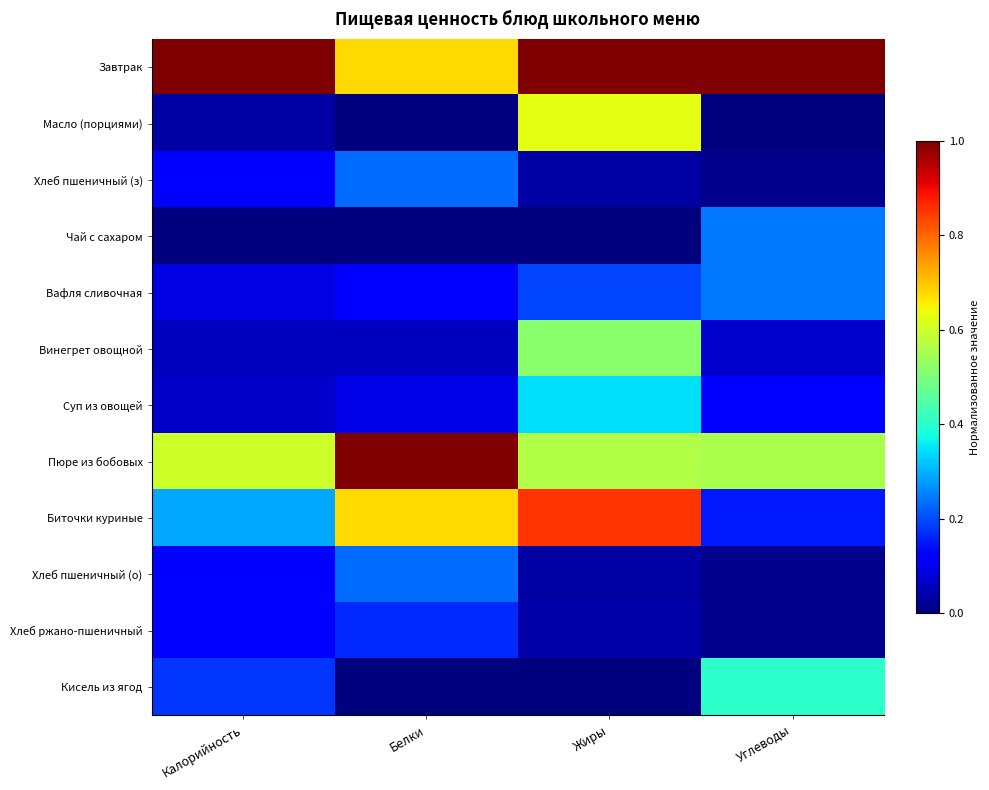

Which category has the lowest value across all series?

Углеводы